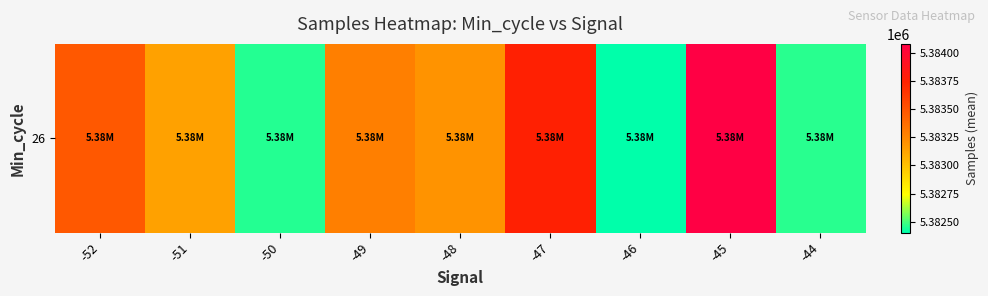

What is the change in value from -52 to -46?

-1068.6